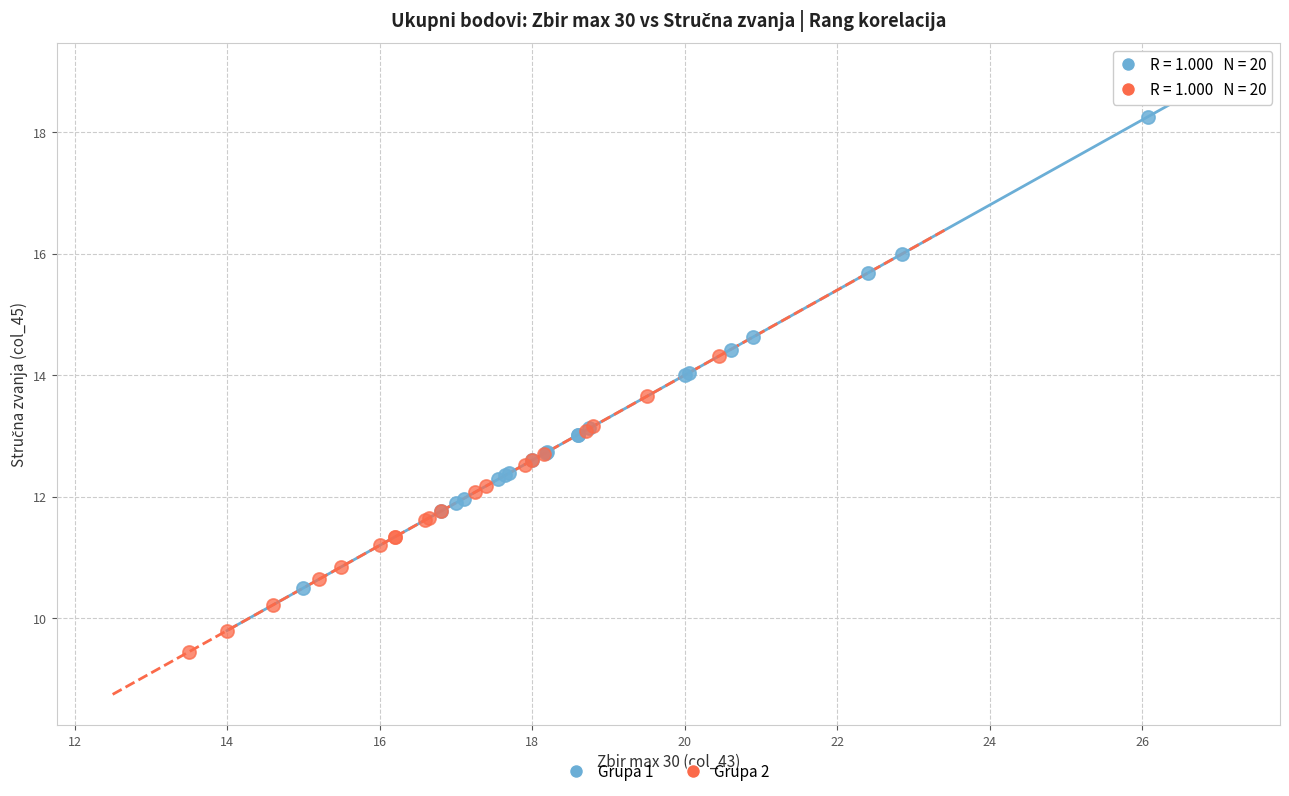

Which series has the largest Y range (max minus min)?

Grupa 1